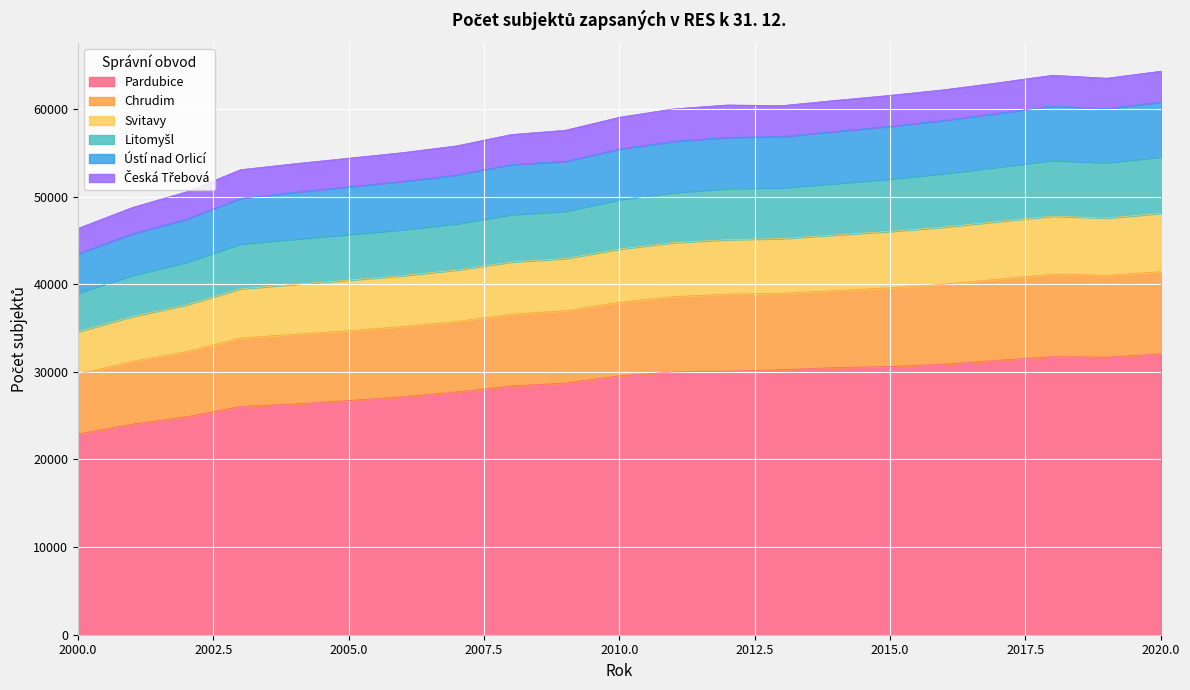

What is the total value across all series at 2010.0?

59052